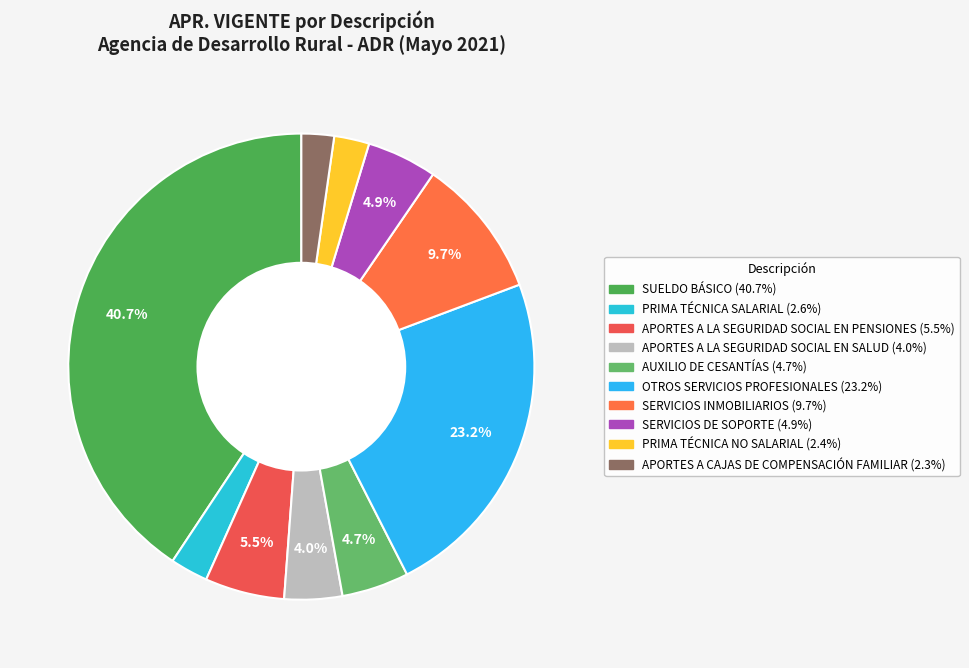

To the nearest percent, what is the combined percentage of SUELDO BÁSICO and APORTES A LA SEGURIDAD SOCIAL EN SALUD?

45%